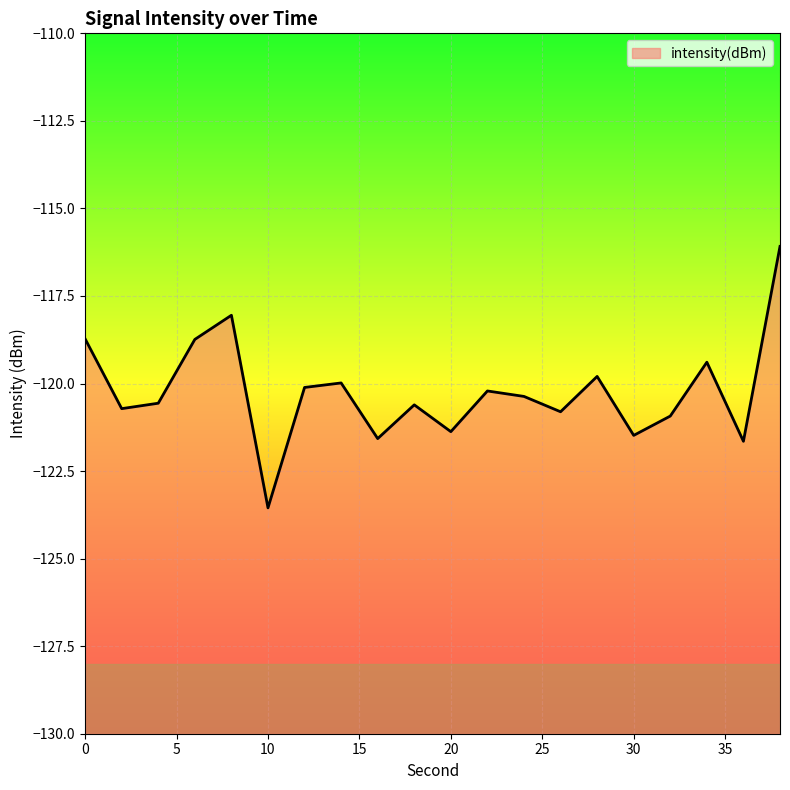

Reading left to right, list all the values displayed in this chart.

0=-118.7	2=-120.7	4=-120.6	6=-118.7	8=-118.1	10=-123.6	12=-120.1	14=-120.0	16=-121.6	18=-120.6	20=-121.4	22=-120.2	24=-120.4	26=-120.8	28=-119.8	30=-121.5	32=-120.9	34=-119.4	36=-121.6	38=-116.1